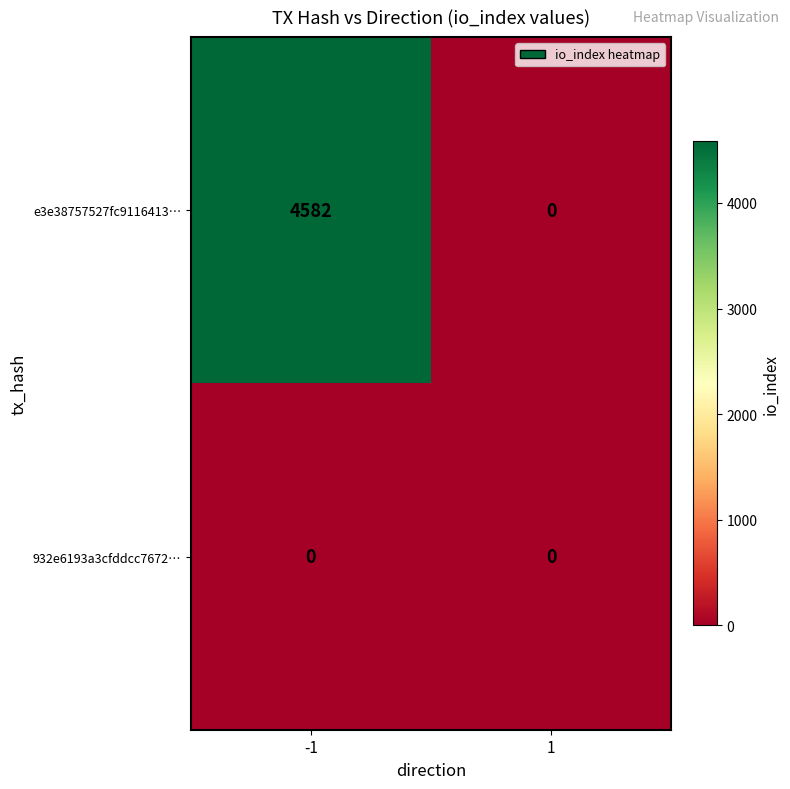

Reading right to left, transcribe all the data shown in this chart.

e3e38757527fc9116413…: 1=0	-1=4582
932e6193a3cfddcc7672…: 1=0	-1=0